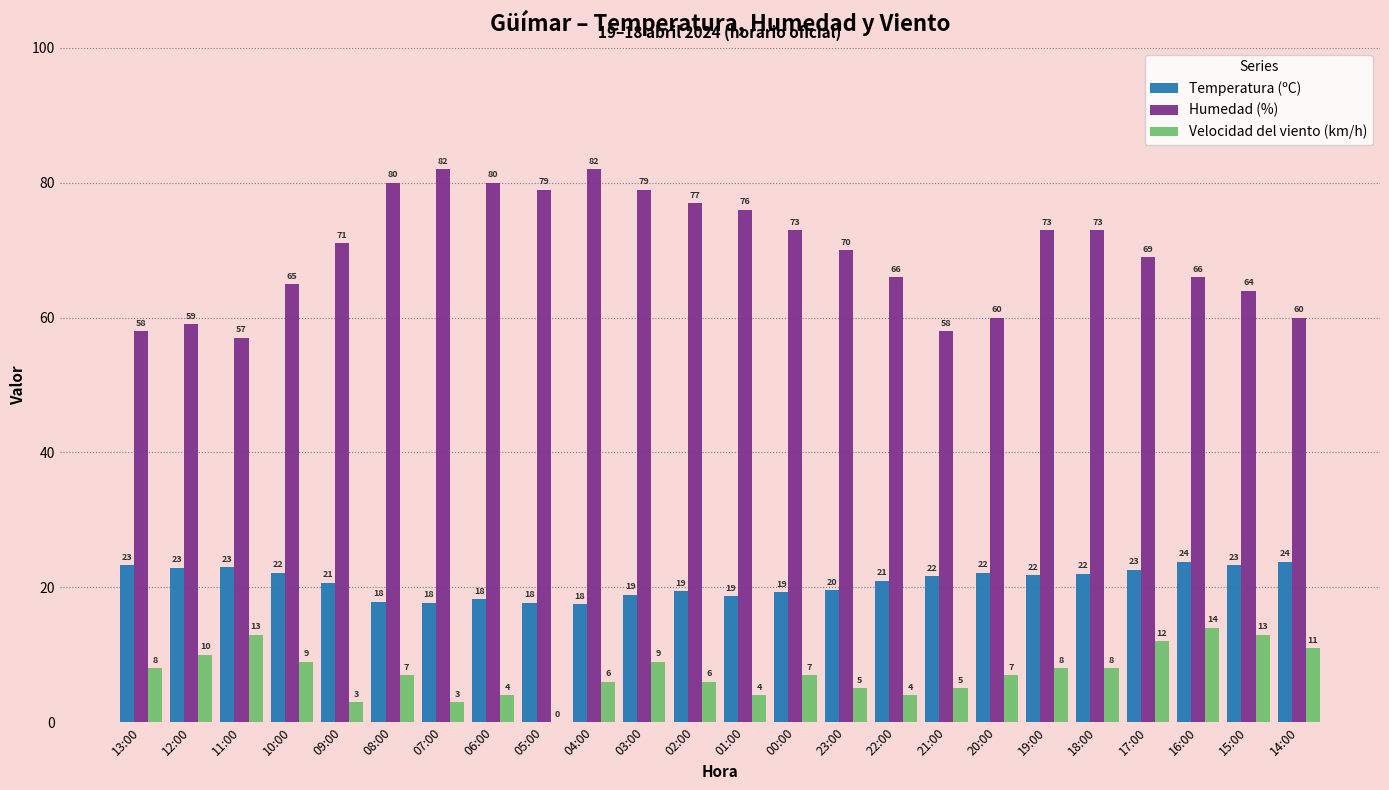

What value does the Temperatura (ºC) series have at 22:00?

21.0